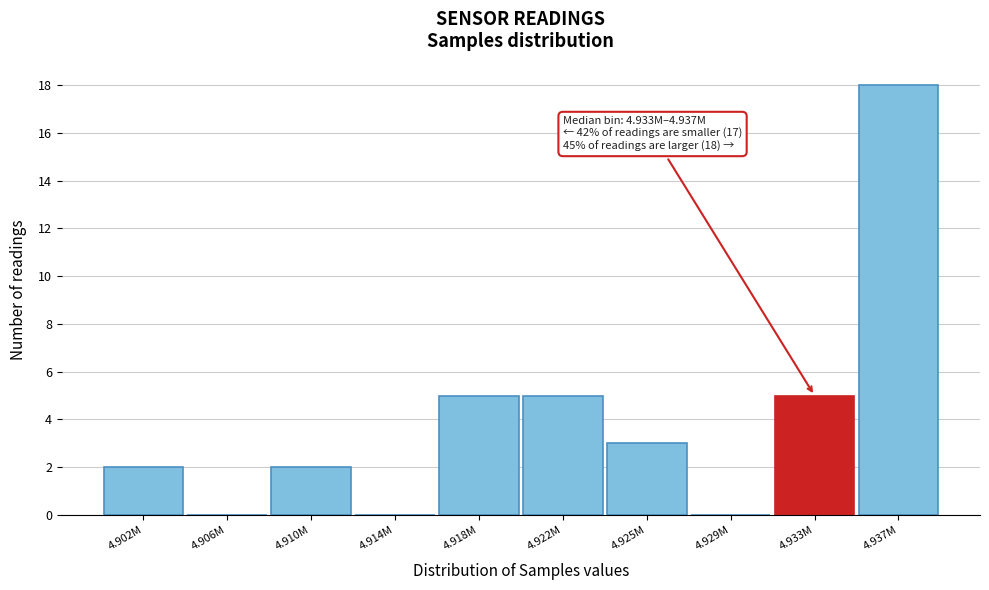

Reading left to right, extract all data points from this chart.

4.902M=2	4.906M=0	4.910M=2	4.914M=0	4.918M=5	4.922M=5	4.925M=3	4.929M=0	4.933M=5	4.937M=18